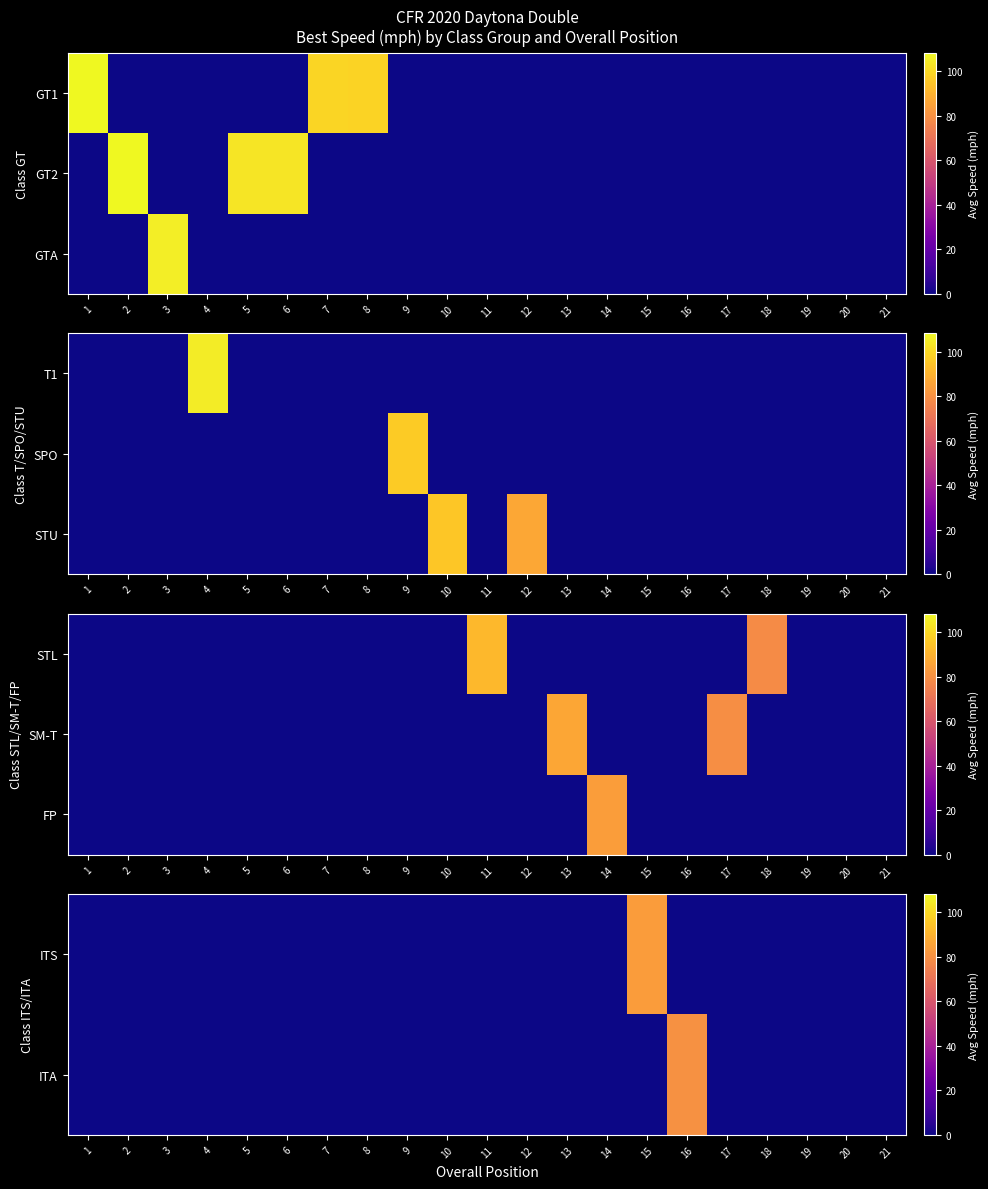

Rank the series by their average value, from highest to lowest.

FP, ITS, ITA